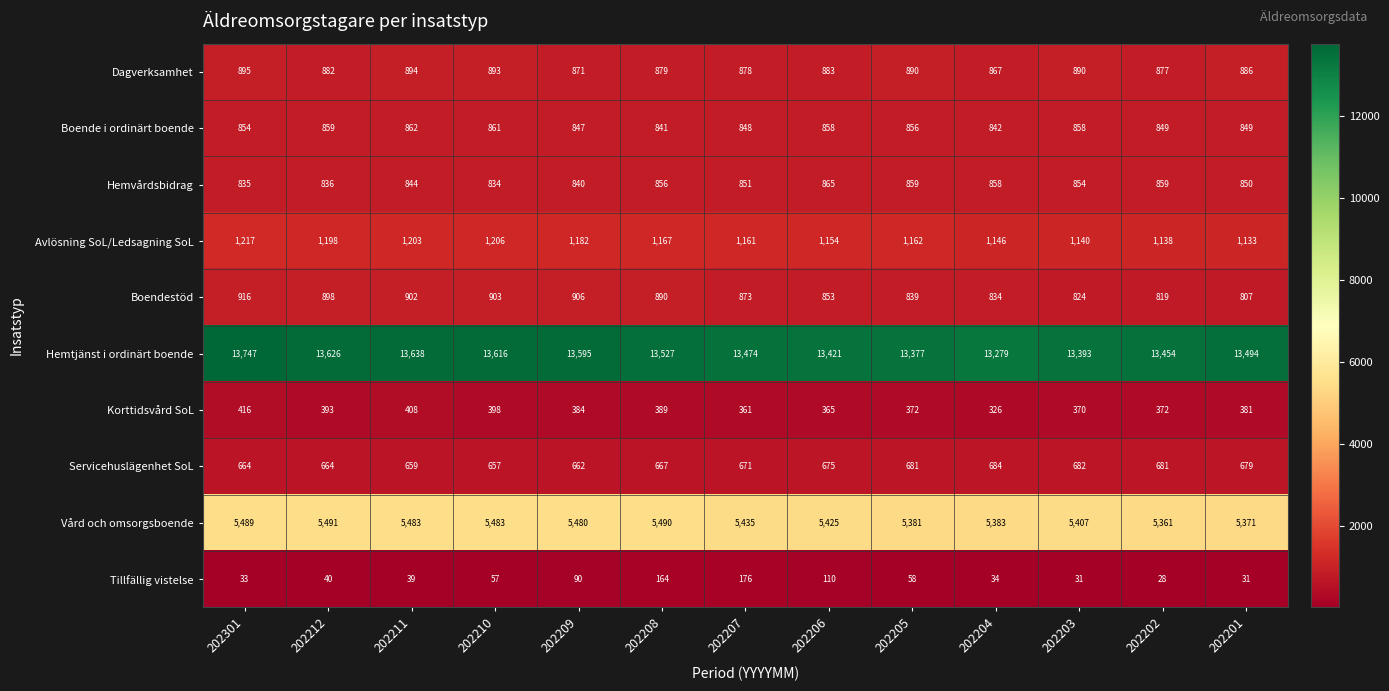

Read the Dagverksamhet value at 202210.

893